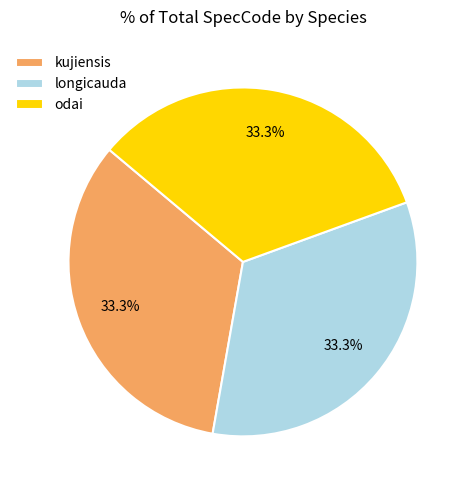

How many segments does this pie chart have?

3